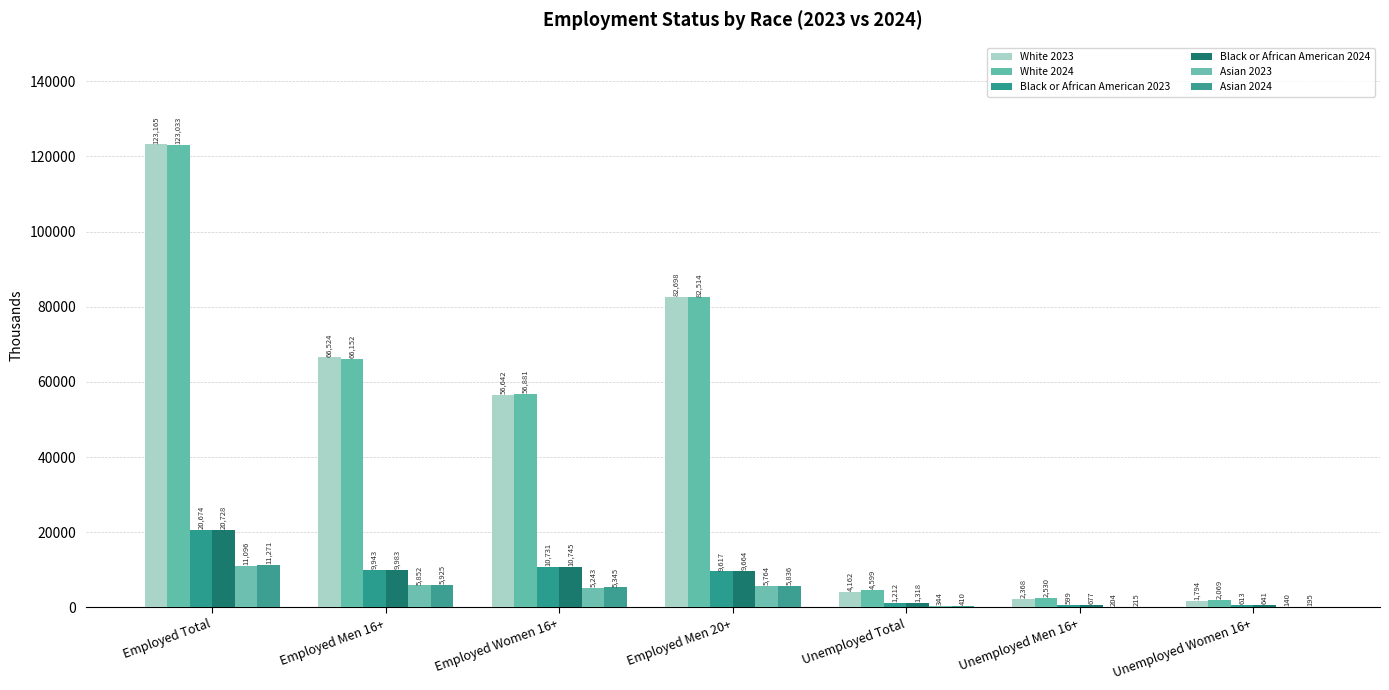

At which category does the chart reach its peak across all series?

Employed Total